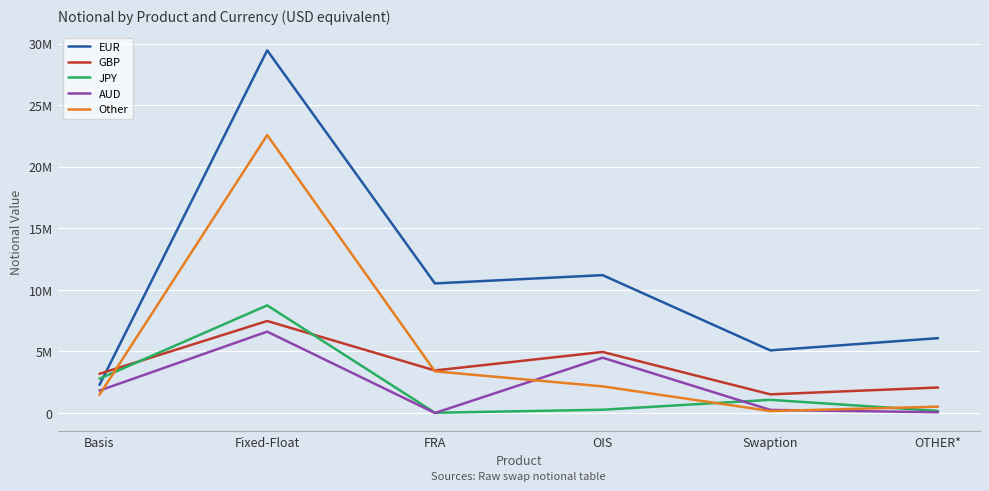

True or false: AUD has more than 2 interior local peaks.

False